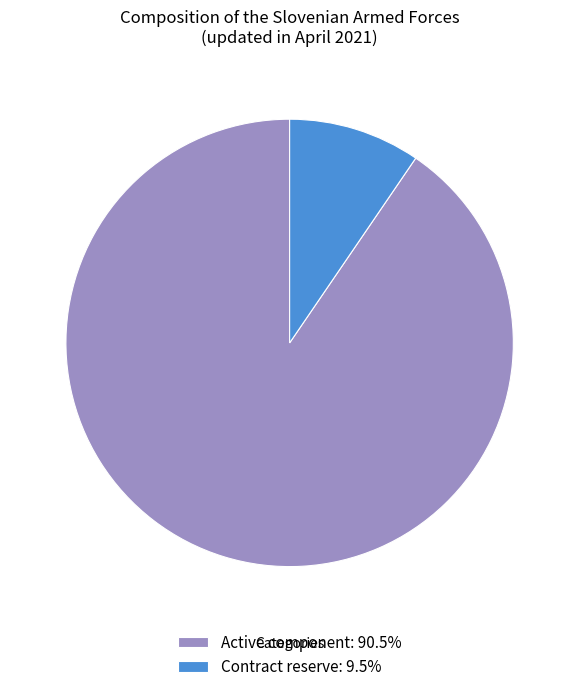

Count the number of slices in the pie.

2